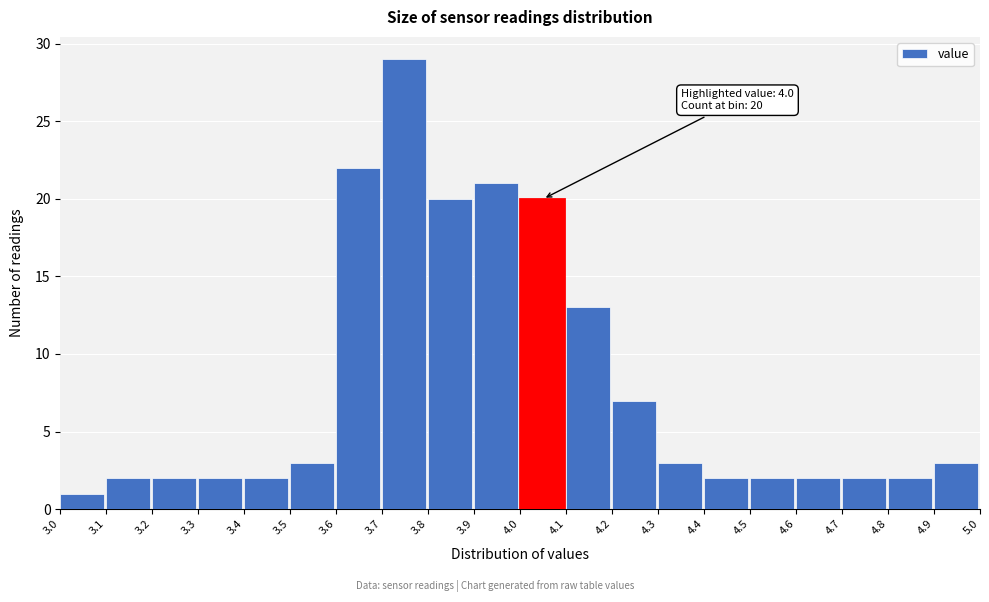

Over which range of the x-axis is the bar tallest?

3.7 to 3.8